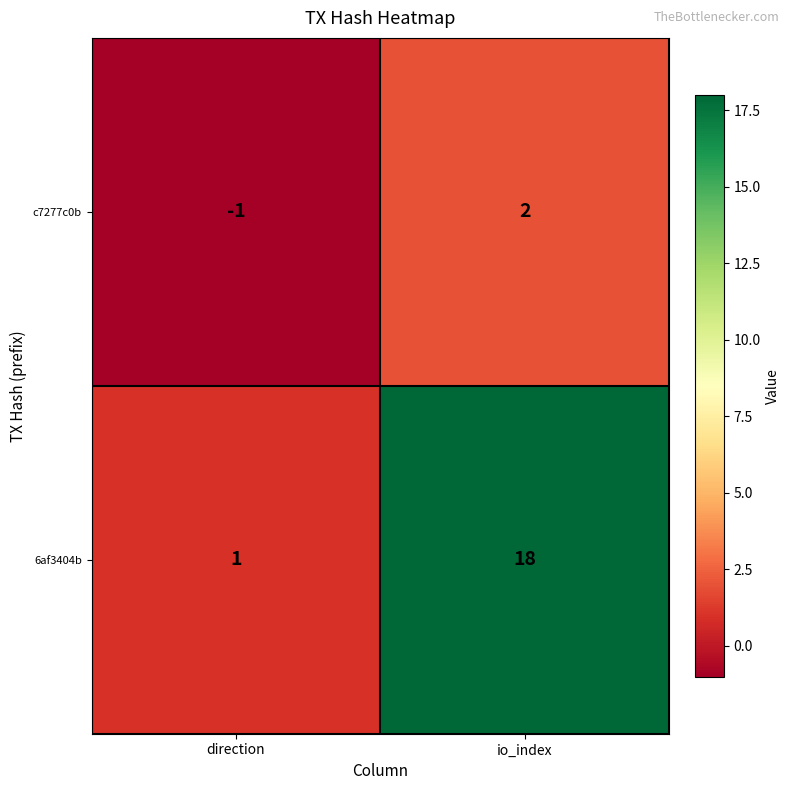

Count the number of data series in this chart.

2